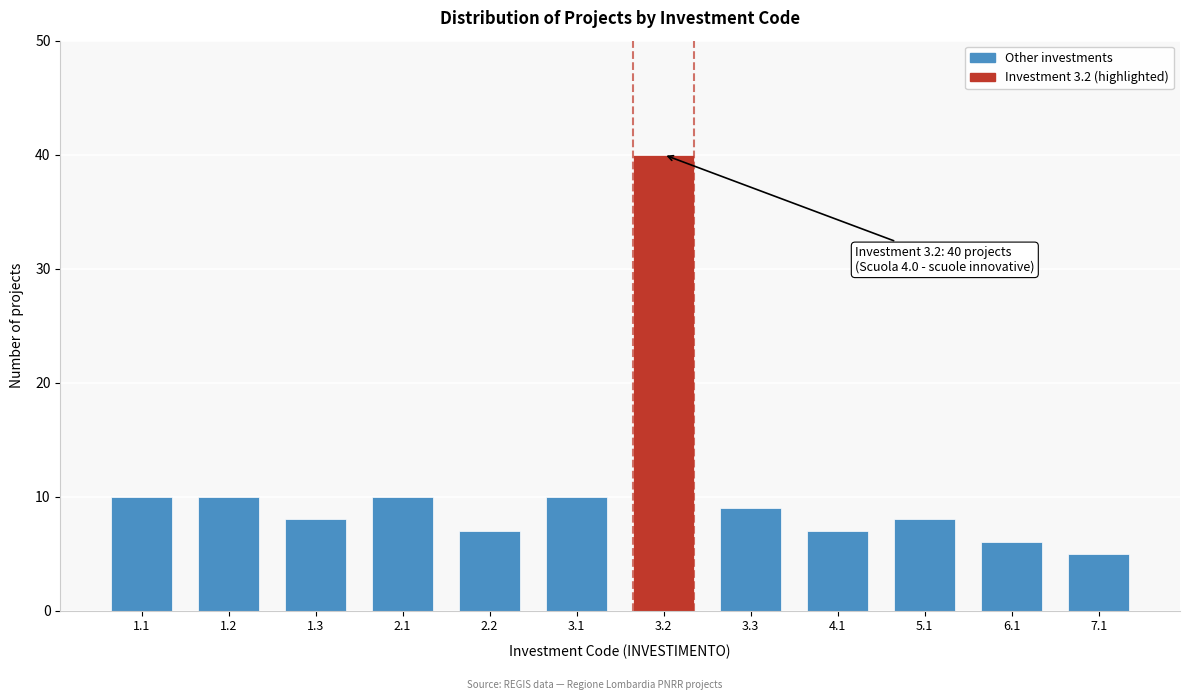

Reading left to right, transcribe all the data shown in this chart.

10	10	8	10	7	10	40	9	7	8	6	5